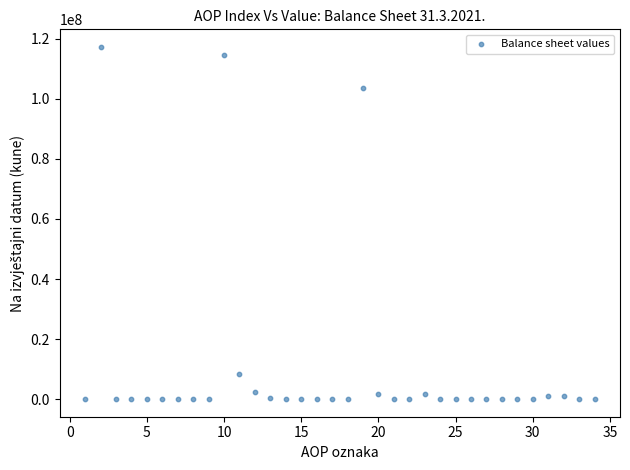

What is the range of Y values (max minus min)?

117291254